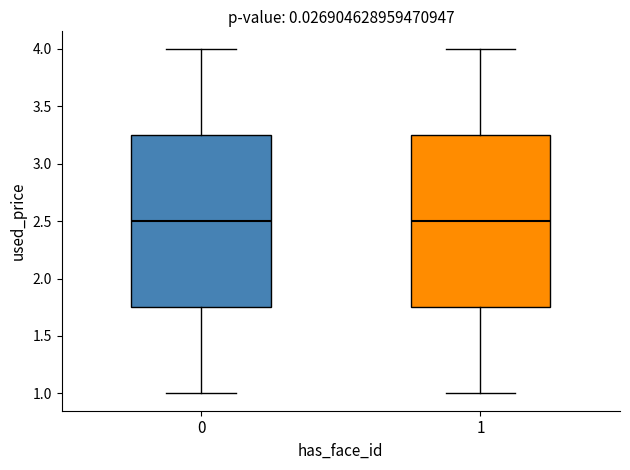

Reading left to right, read every box against the y-axis: the position of its median line, the range the box covers, and the ends of its whiskers. The values are not printed on the chart, so give them approximately, as read against the axis.

0: median 2.50, box 1.75 to 3.25, whiskers 1.00 to 4.00
1: median 2.50, box 1.75 to 3.25, whiskers 1.00 to 4.00